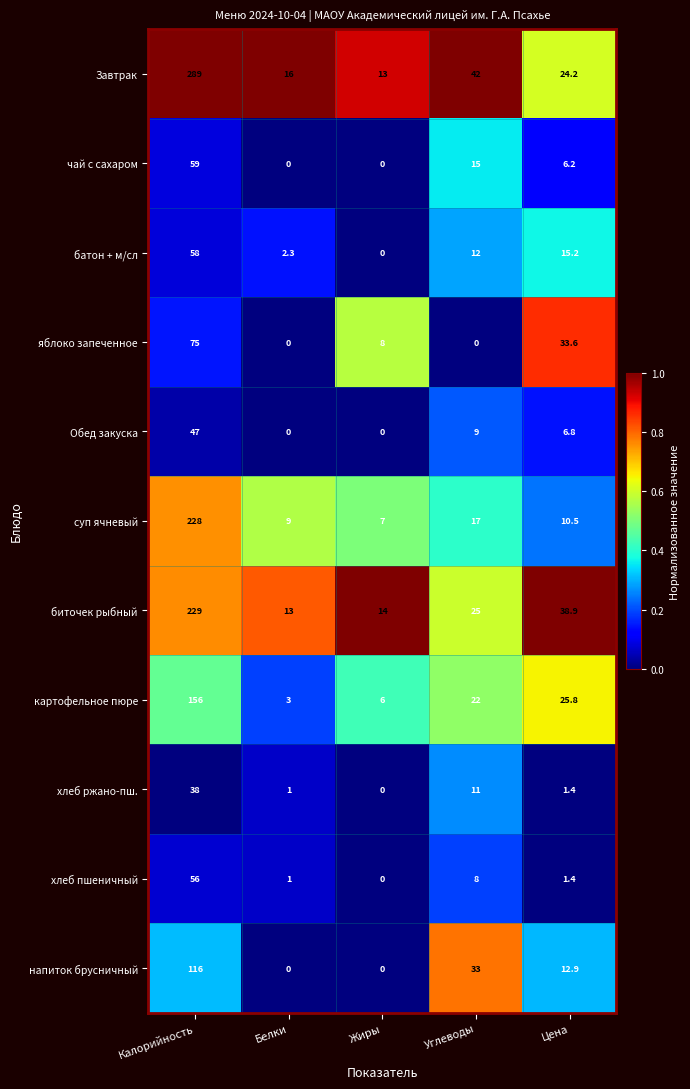

Rank the series by their maximum value, from highest to lowest.

Завтрак, биточек рыбный, суп ячневый, картофельное пюре, напиток брусничный, яблоко запеченное, чай с сахаром, батон + м/сл, хлеб пшеничный, Обед закуска, хлеб ржано-пш.